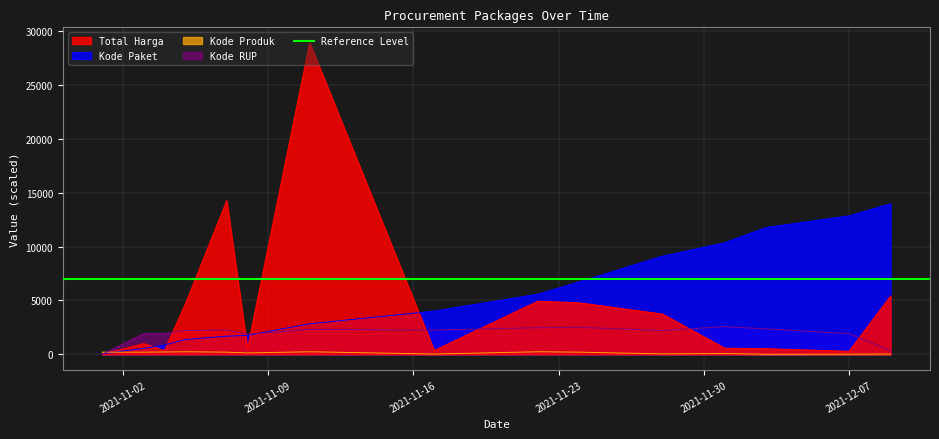

How many intersections are there between Kode Paket and Kode RUP?

2